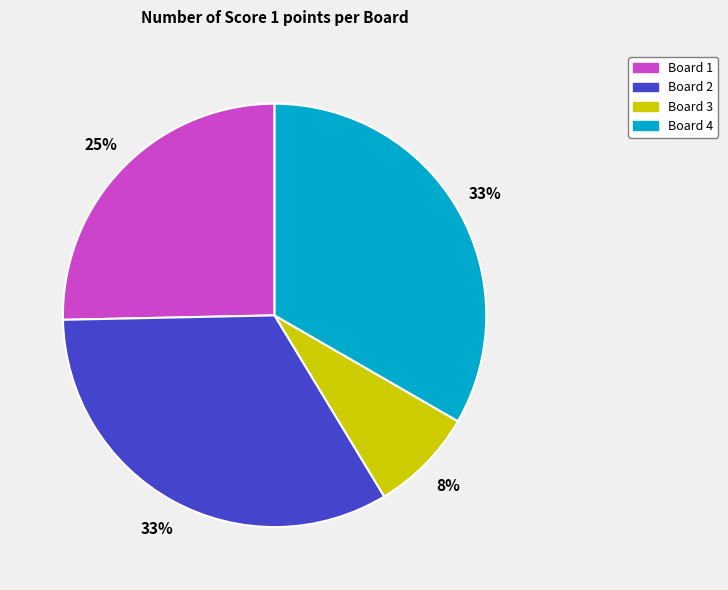

Is the sum of Board 1 and Board 2 greater than half?

Yes